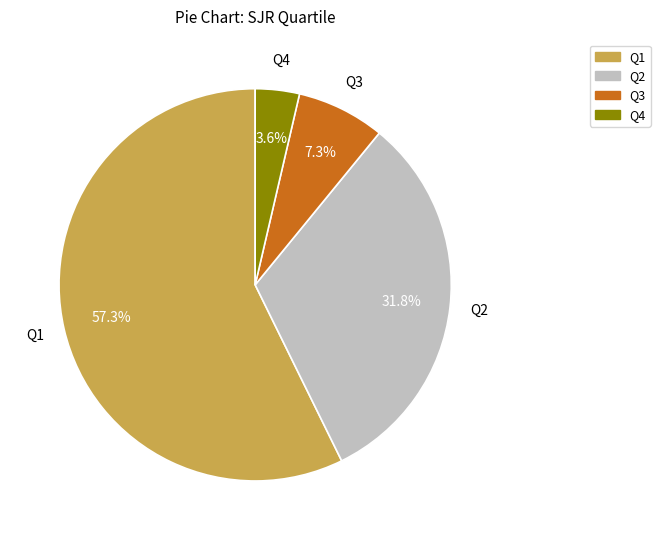

Between Q4 and Q2, which is larger?

Q2